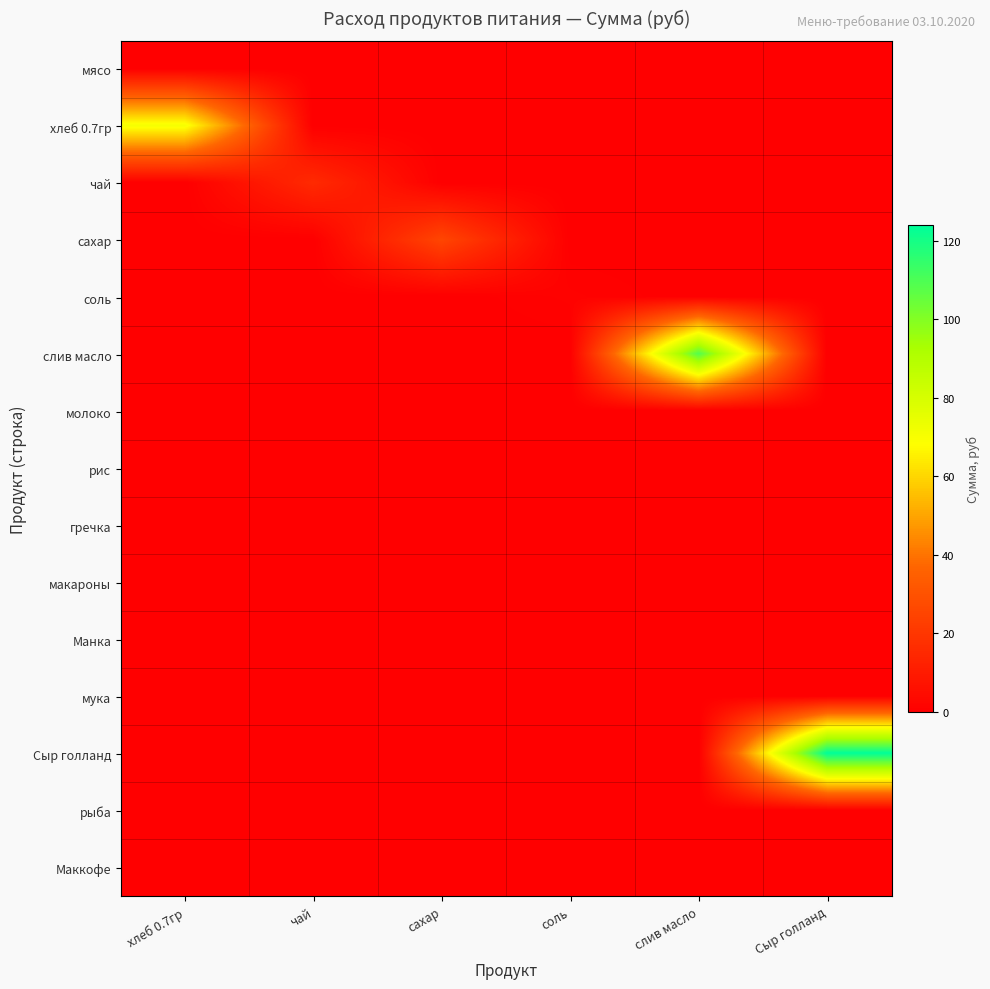

How many data points does each series have?

6